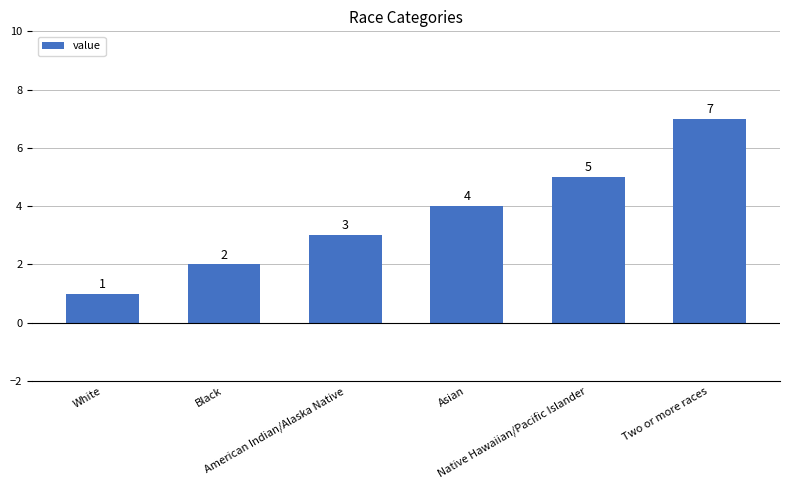

Count the number of categories in the chart.

6